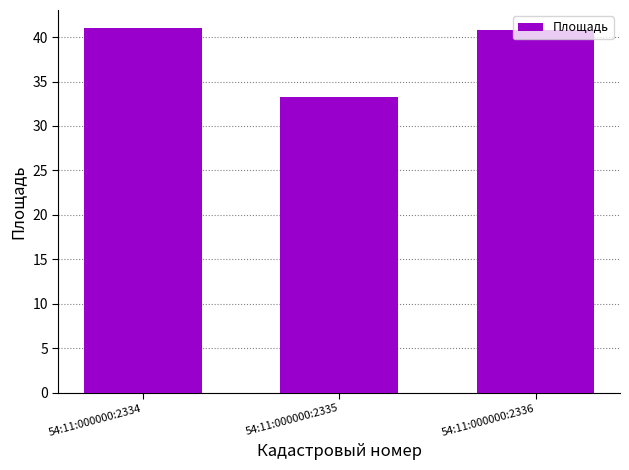

The chart shows a value of 33.3 at 54:11:000000:2335. True or false?

True